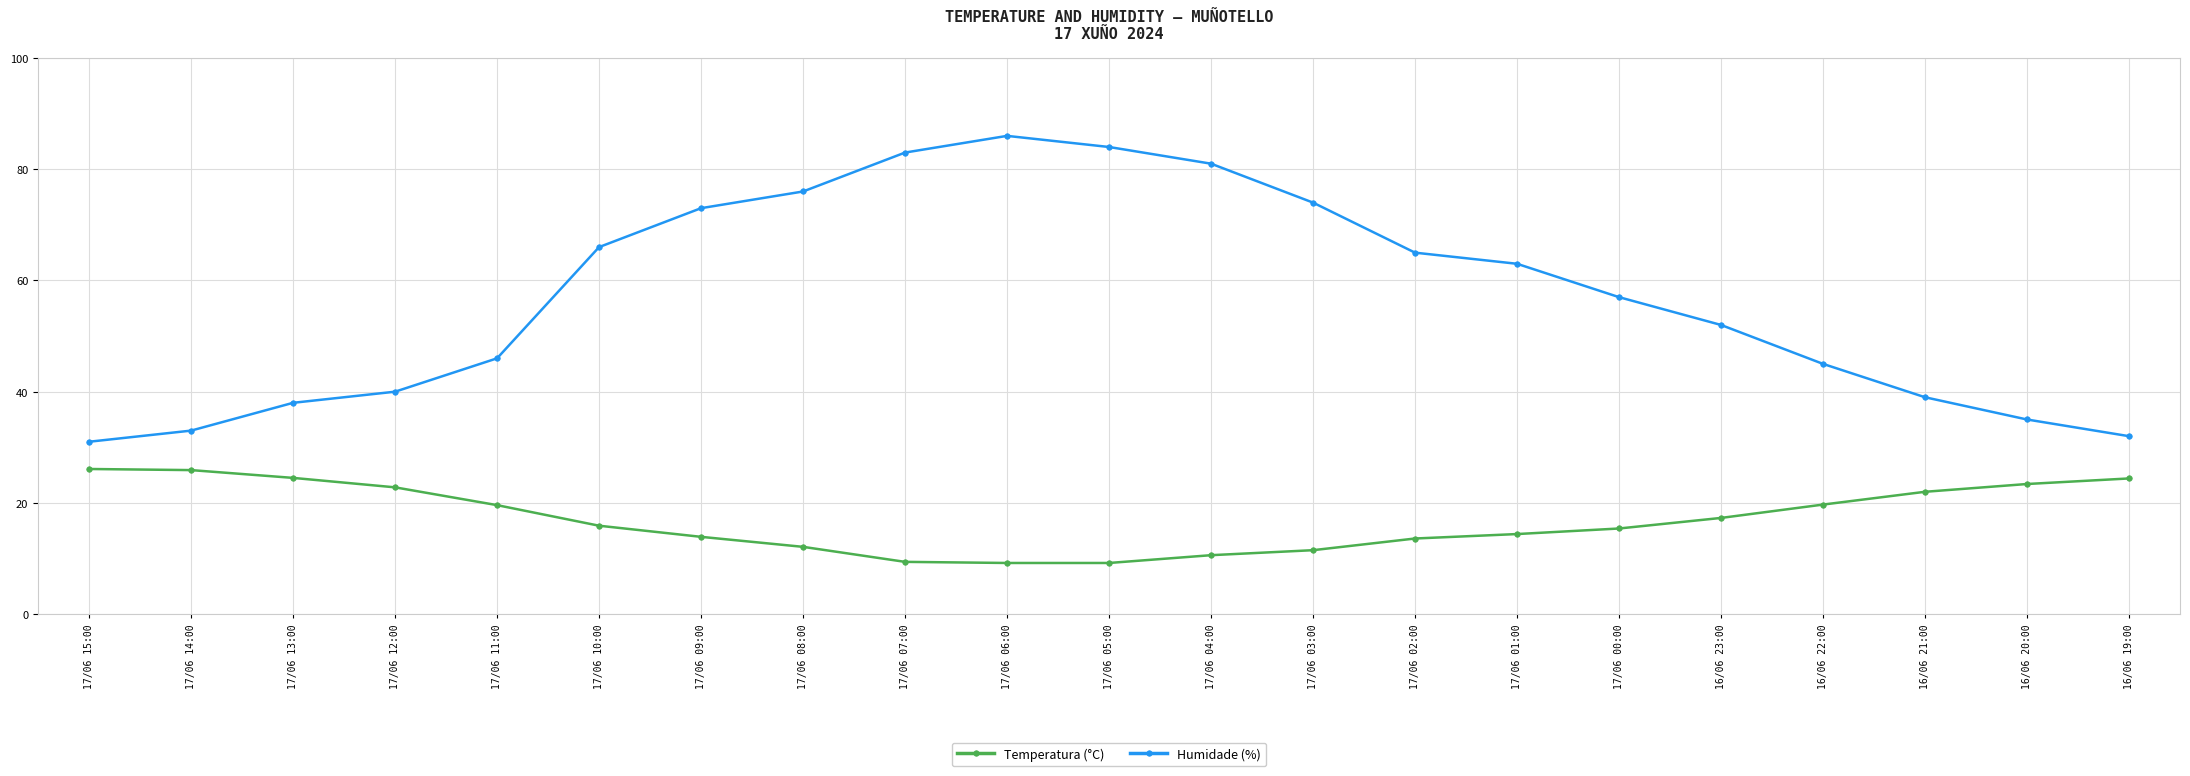

Which series has the largest total across all categories?

Humidade (%)